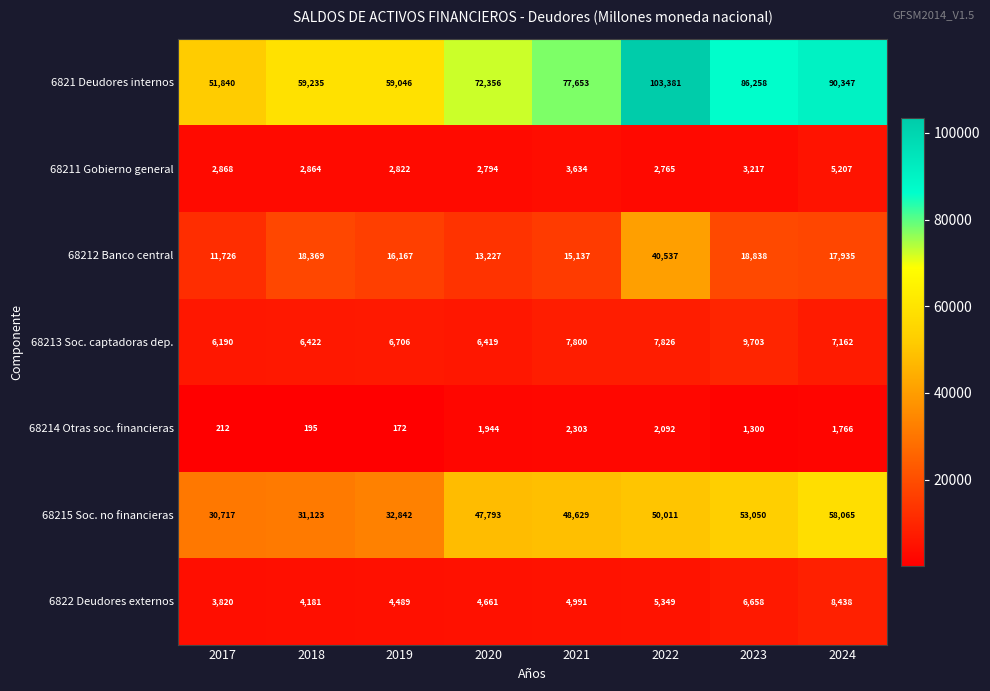

What is the sum of all 6821 Deudores internos values?

600116